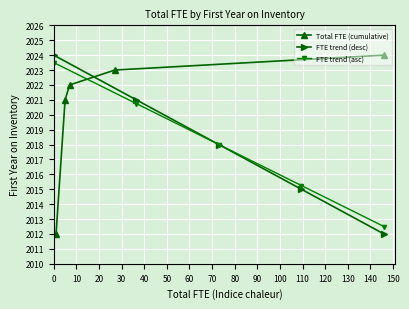

Count the number of categories in the chart.

5